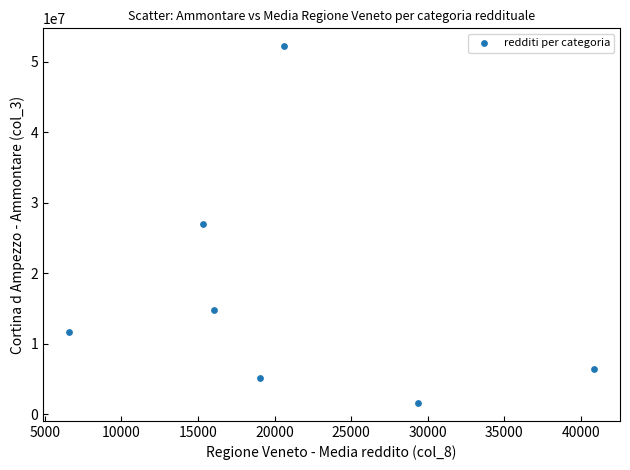

What is the average Y value?

16970063